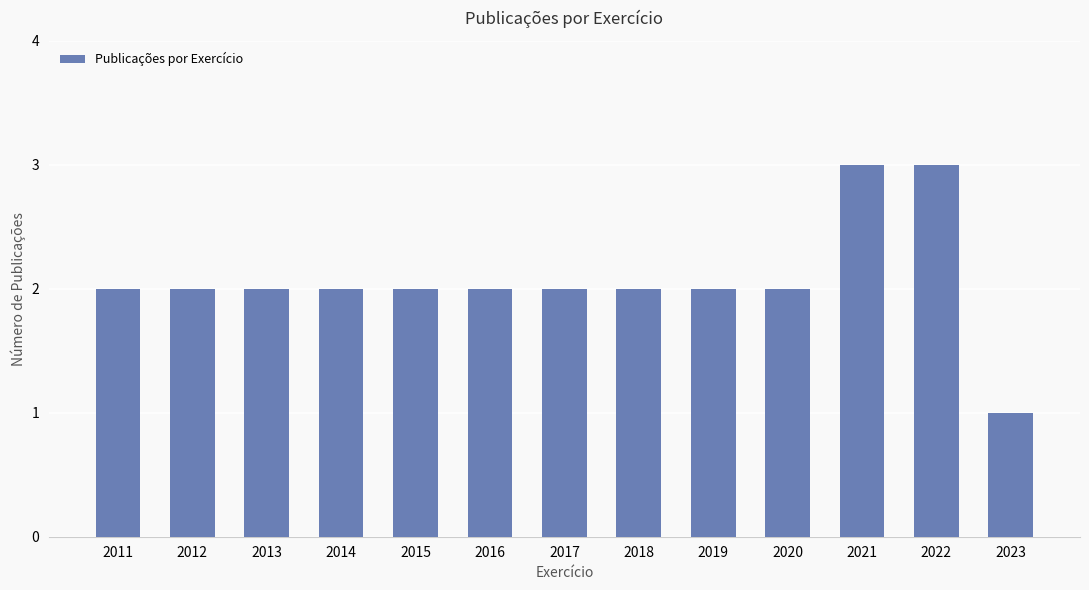

Approximately how many times larger is the value at 2017 compared to 2019?

1.0